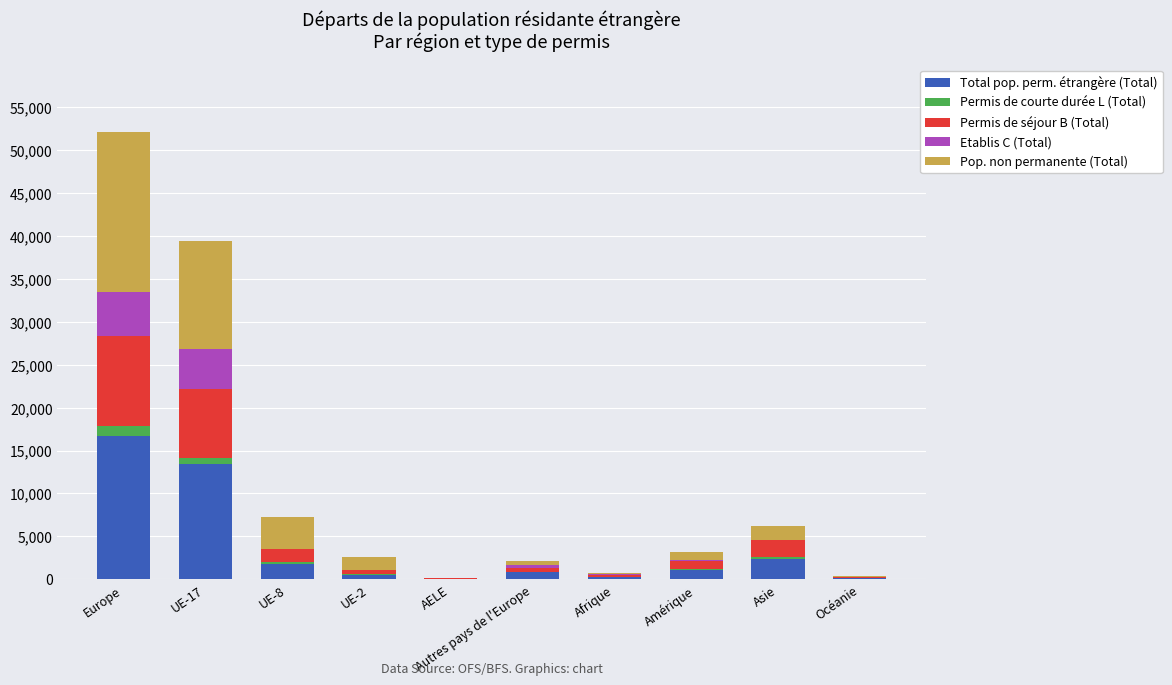

At which category is the sum across all series the highest?

Europe